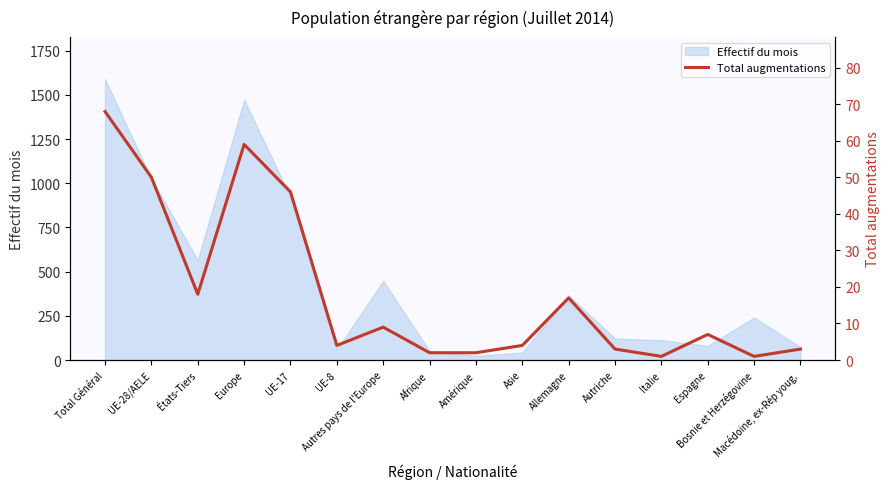

What is the maximum value for Effectif du mois?

1589